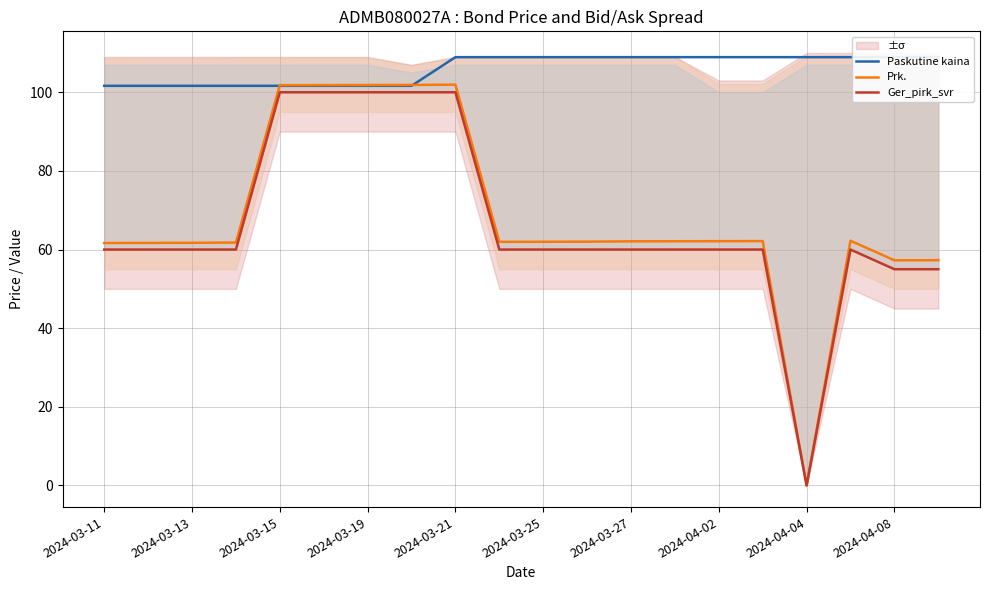

What is the sum of the Prk. values at 15 and 11?

124.2